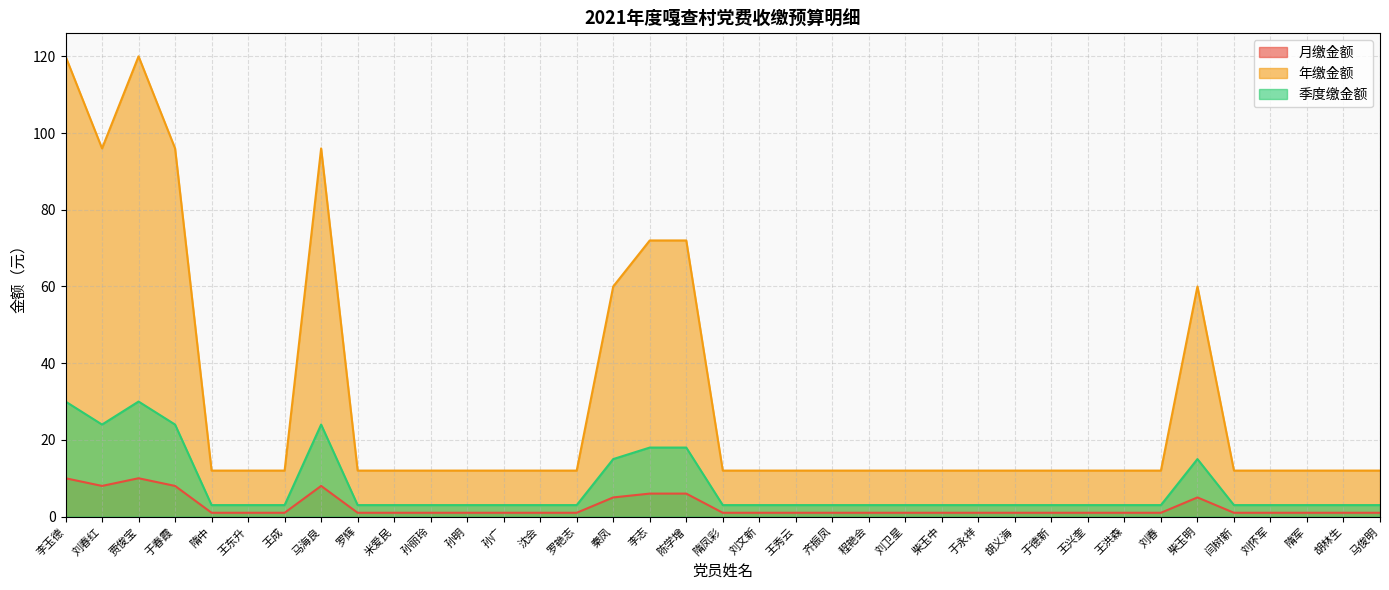

Rank the series at 王兴奎 from lowest to highest value.

月缴金额, 季度缴金额, 年缴金额